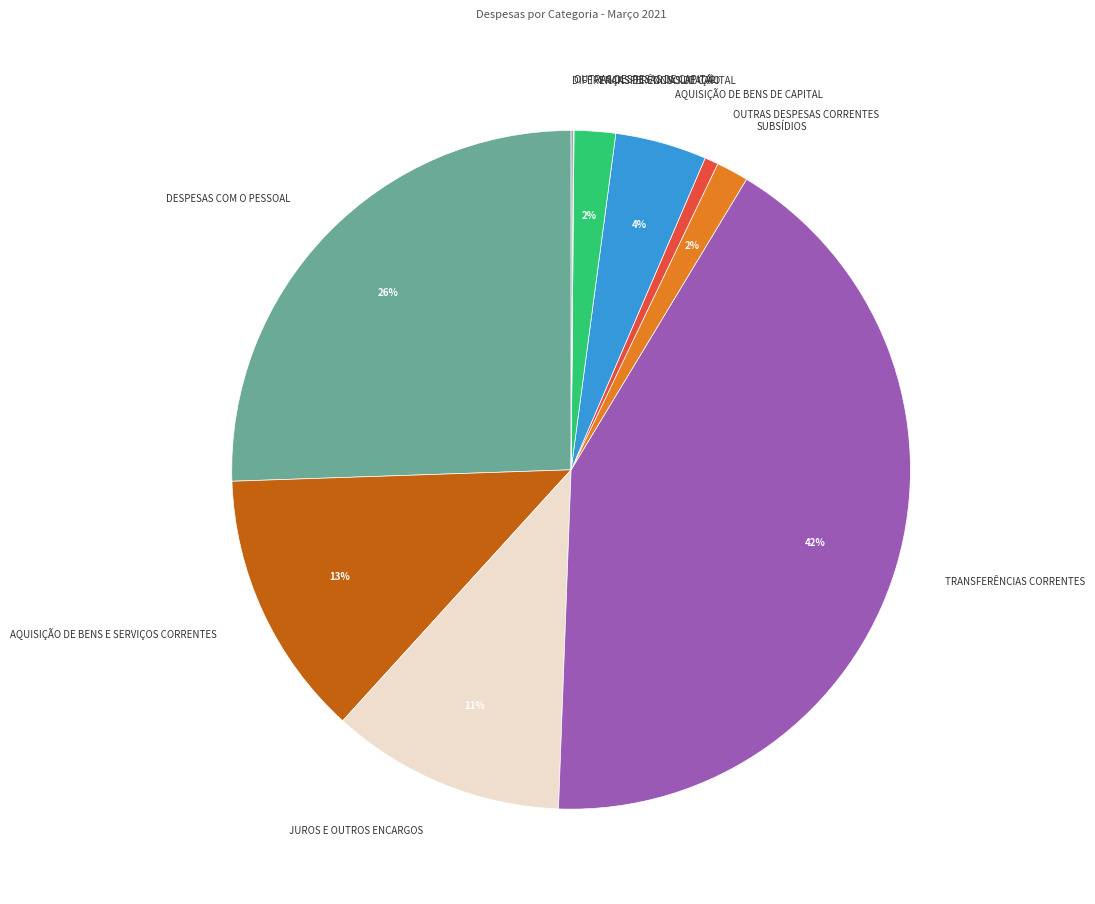

True or false: AQUISIÇÃO DE BENS DE CAPITAL accounts for 4% of the total.

True